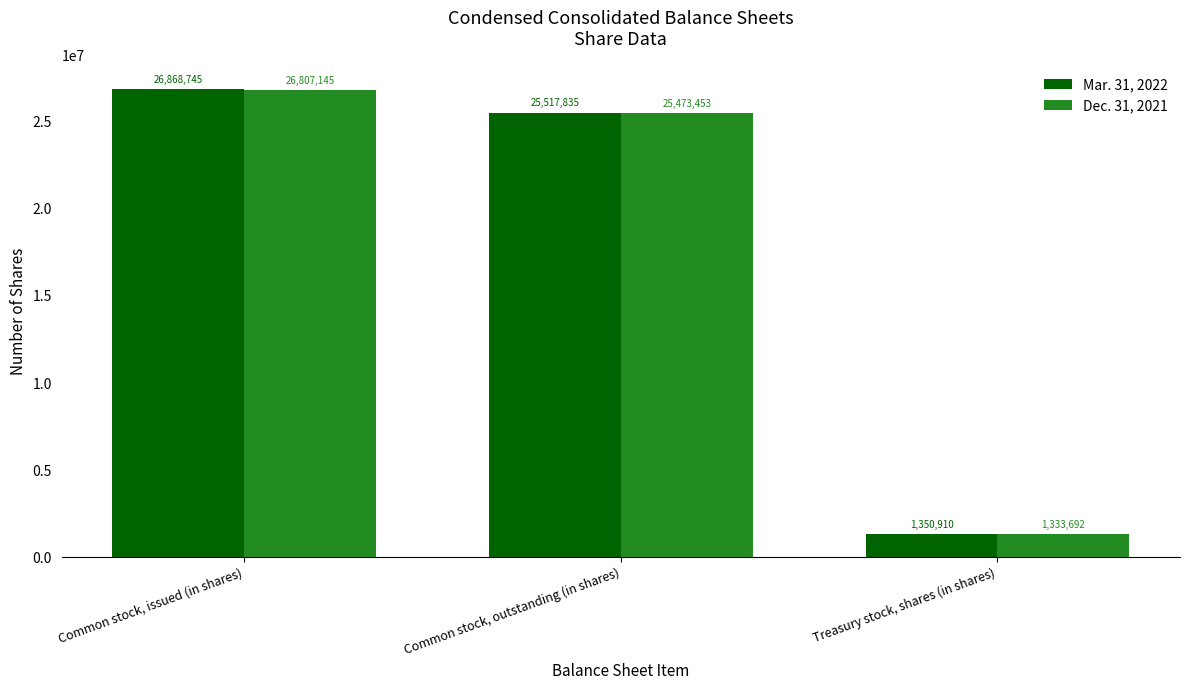

True or false: Mar. 31, 2022 has a value of 12587251 at Common stock, outstanding (in shares).

False